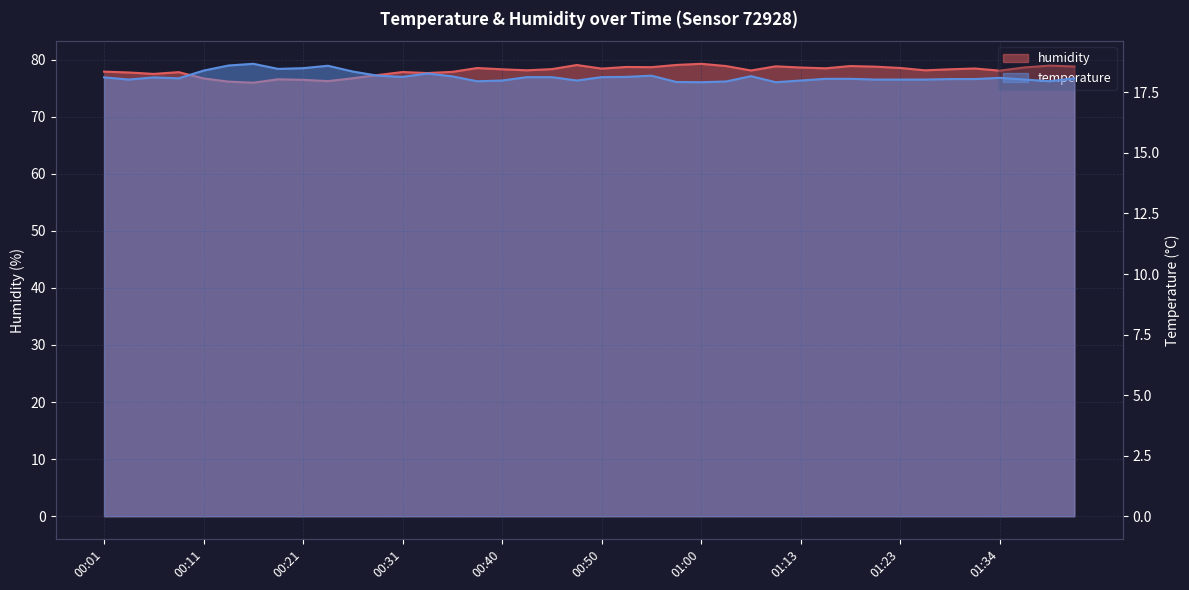

At which category is the sum across all series the highest?

01:00